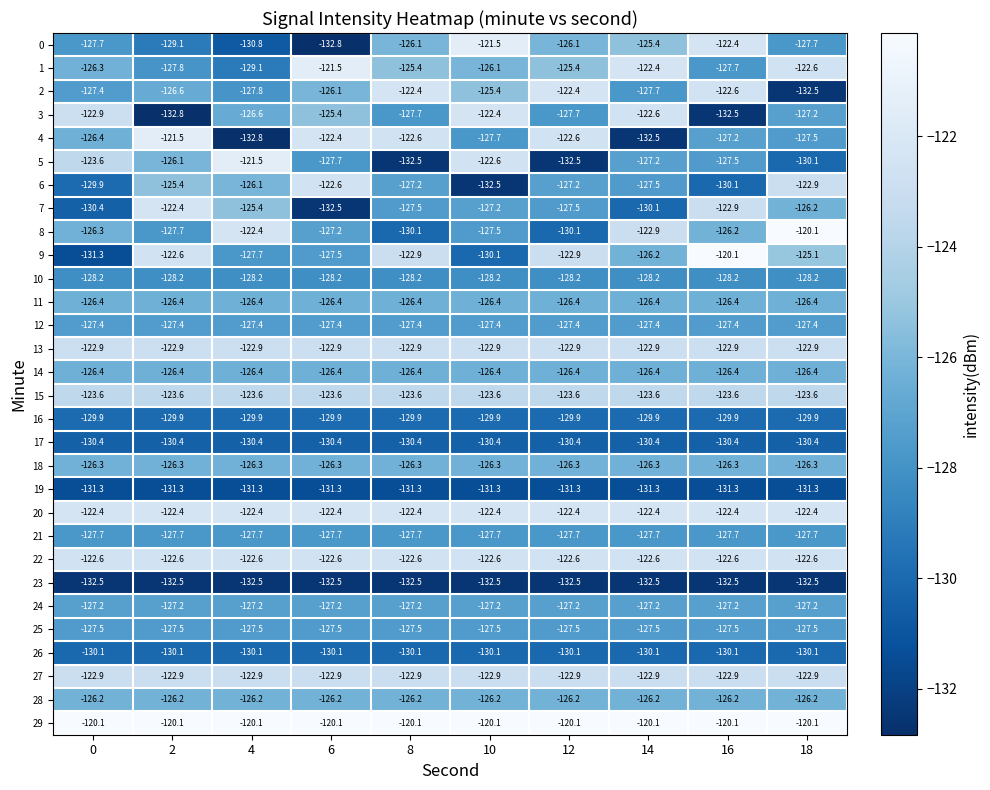

What is the sum of all 5 values?

-1271.3